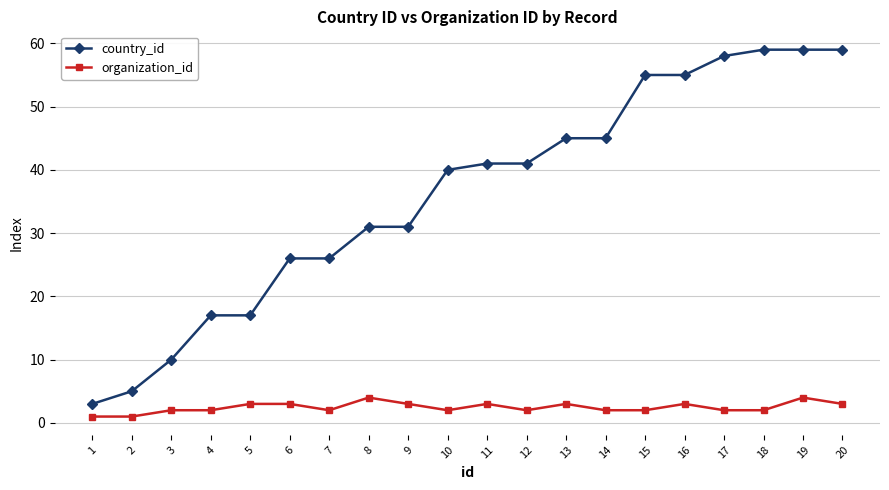

Count the organization_id values in the range 2 to 3.

16